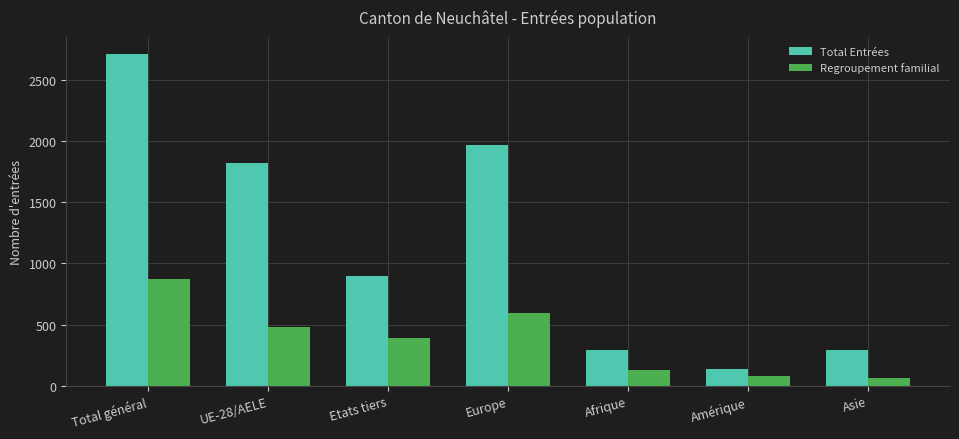

At which category is the sum across all series the highest?

Total général